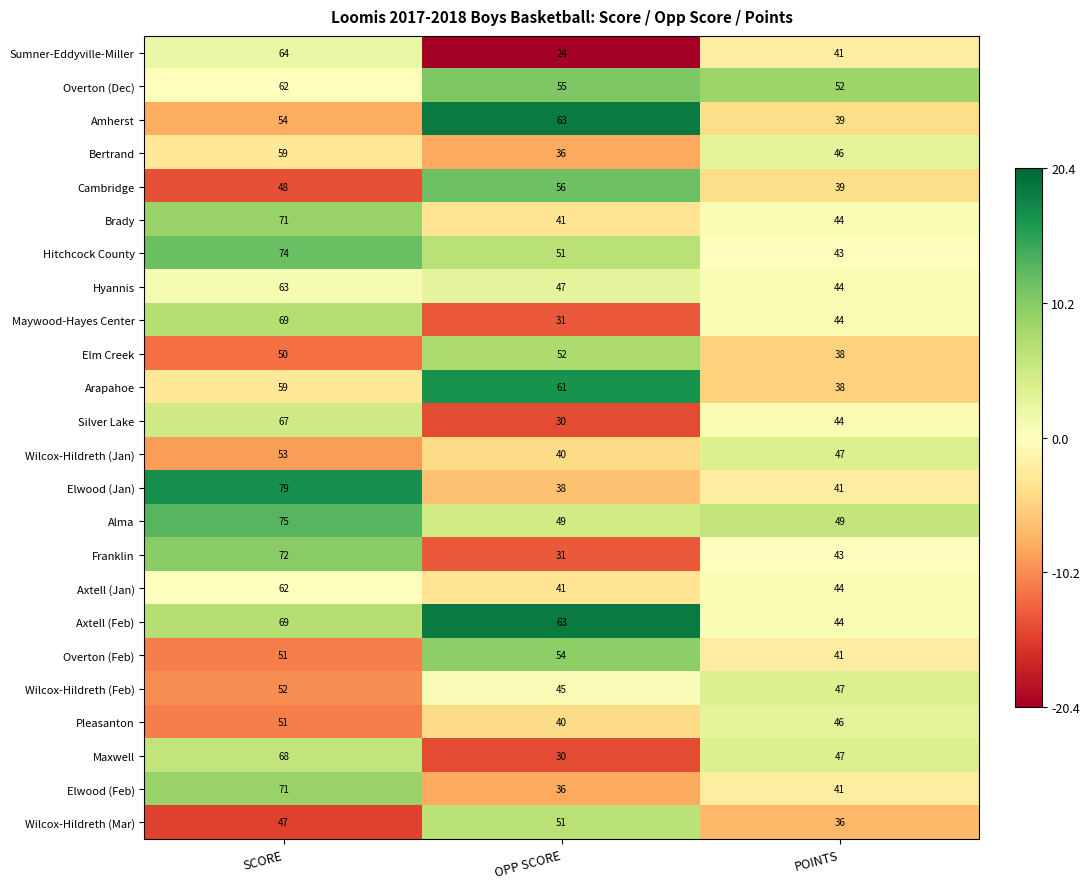

At which label does Cambridge reach its peak?

OPP SCORE